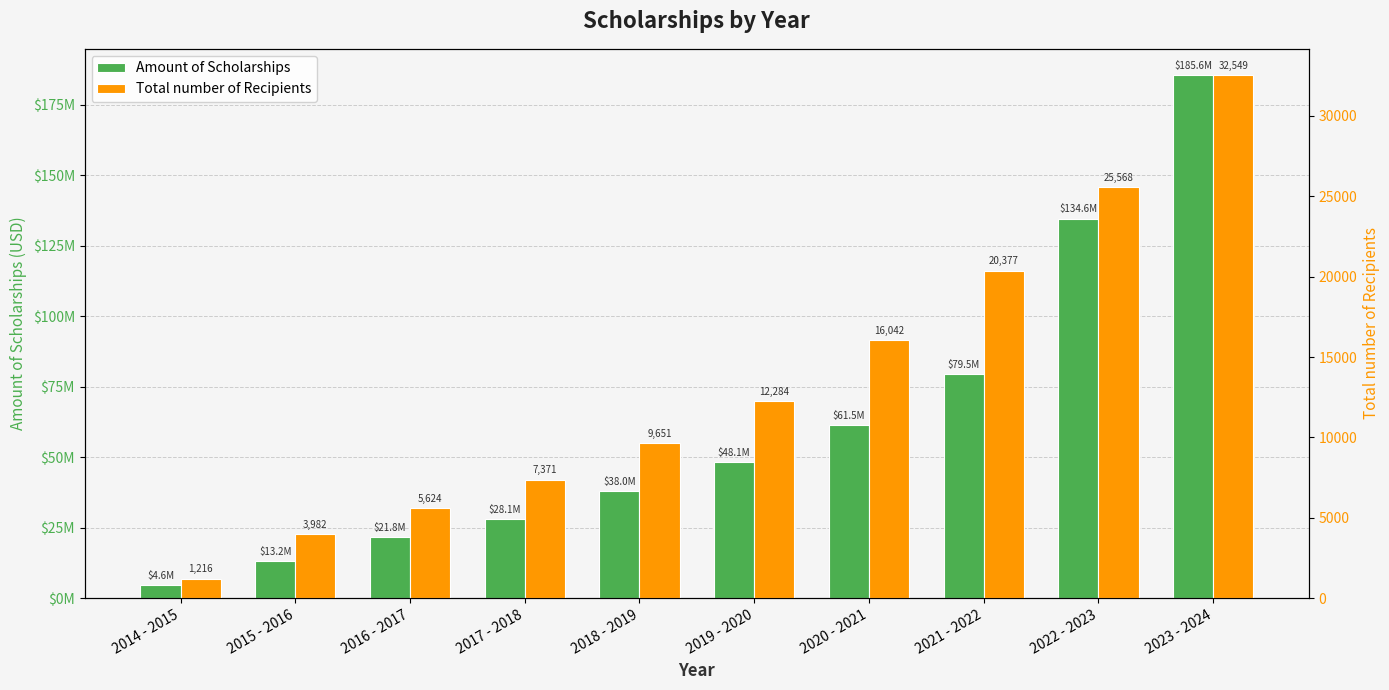

What are all the series names shown in the legend?

Amount of Scholarships, Total number of Recipients